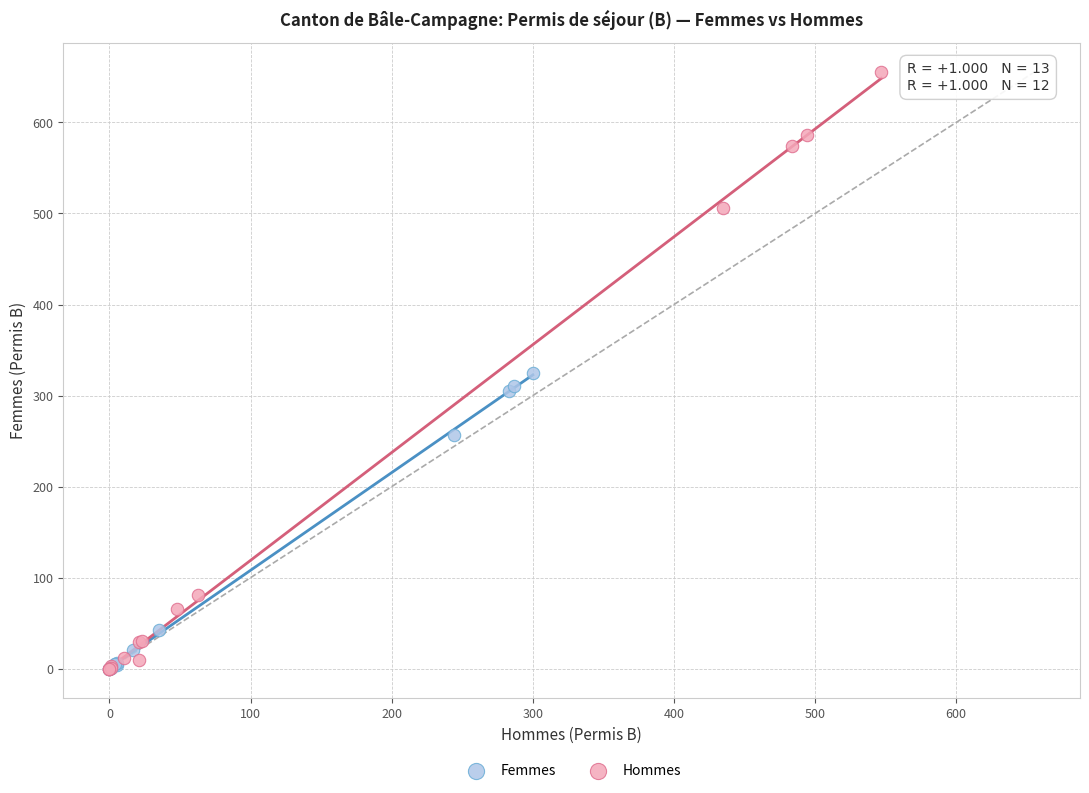

Which series reaches the maximum Y coordinate?

Hommes